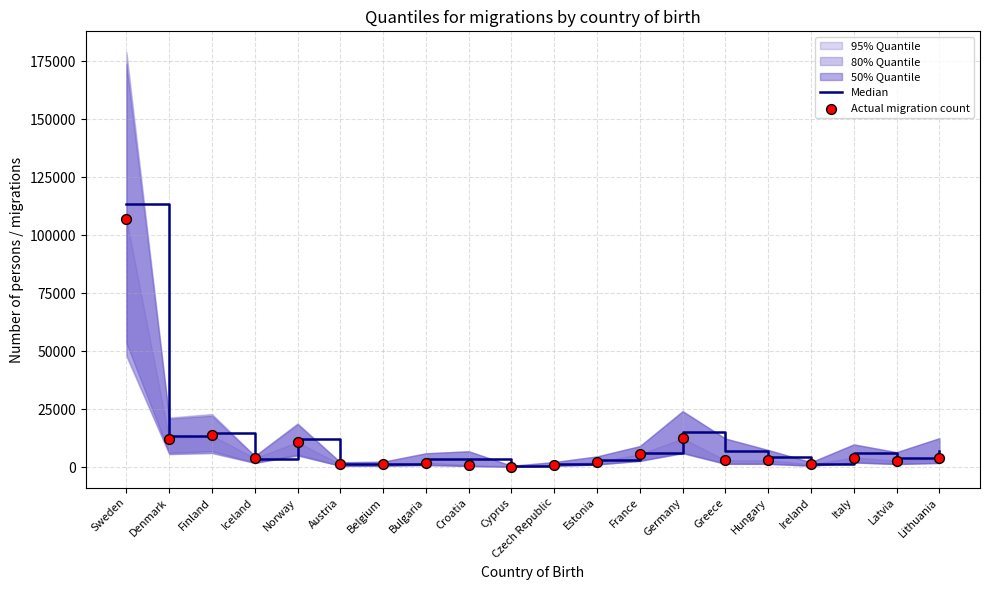

At which category is the sum across all series the highest?

Sweden